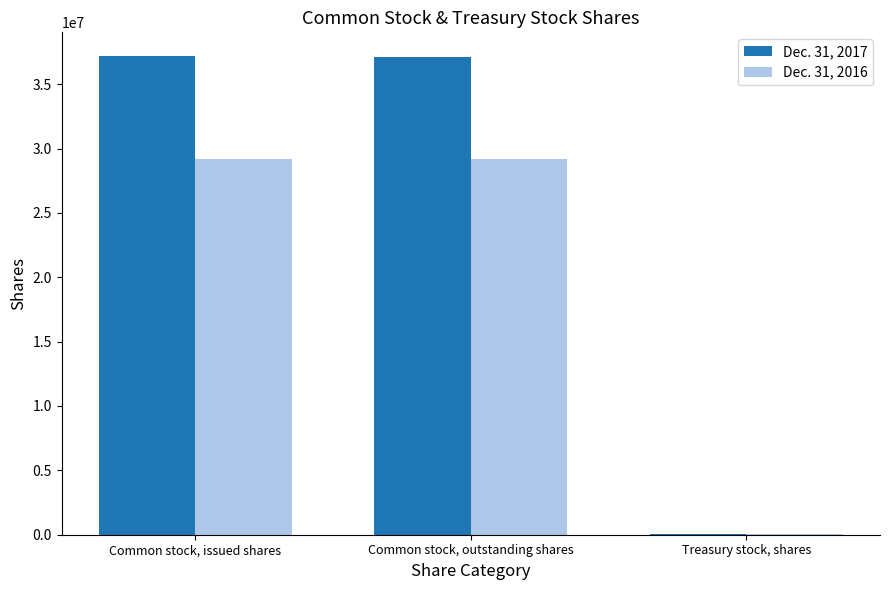

Is it true that Dec. 31, 2017 equals 37168122 at Common stock, issued shares?

True